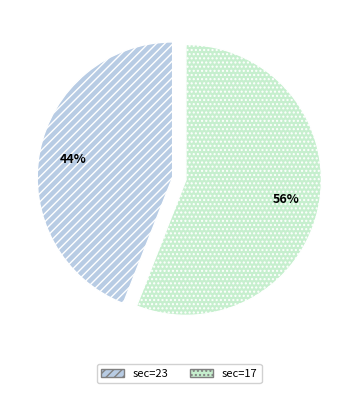

Is there any slice that represents more than half of the pie?

Yes